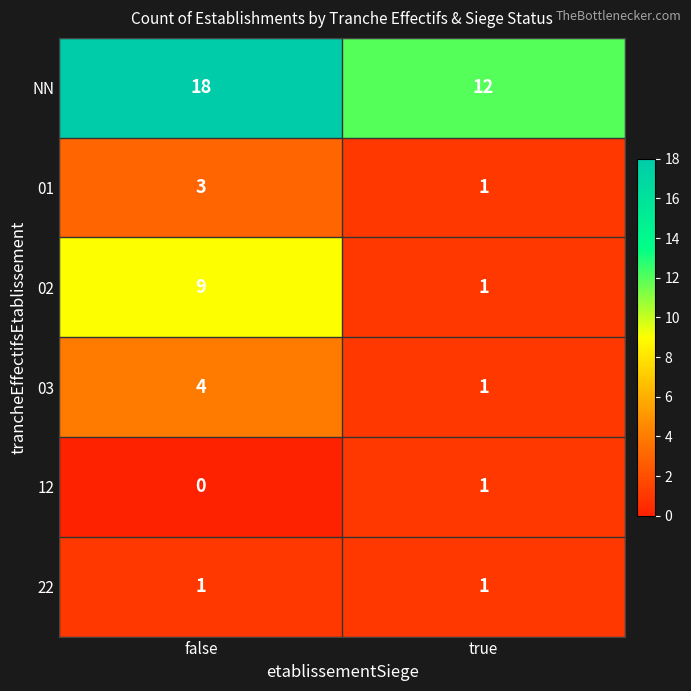

What is the spread (max minus min) of values at false?

18